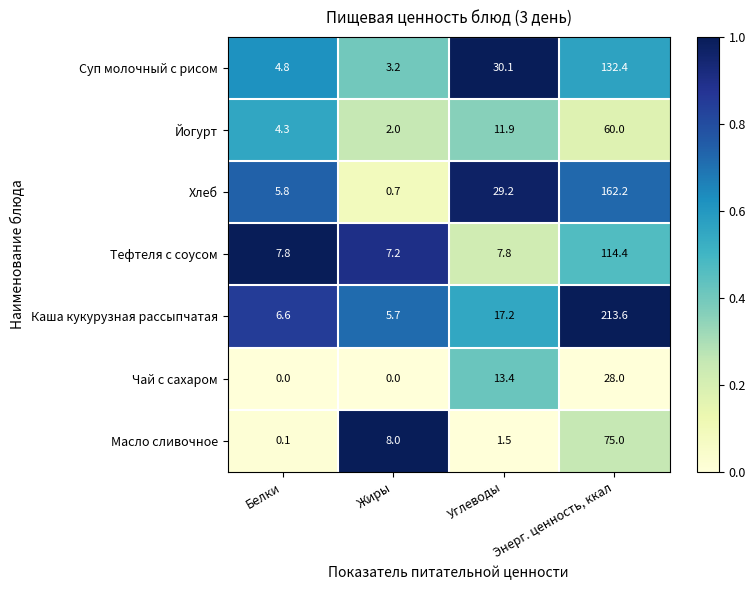

What is the total value across all series at Белки?

29.4